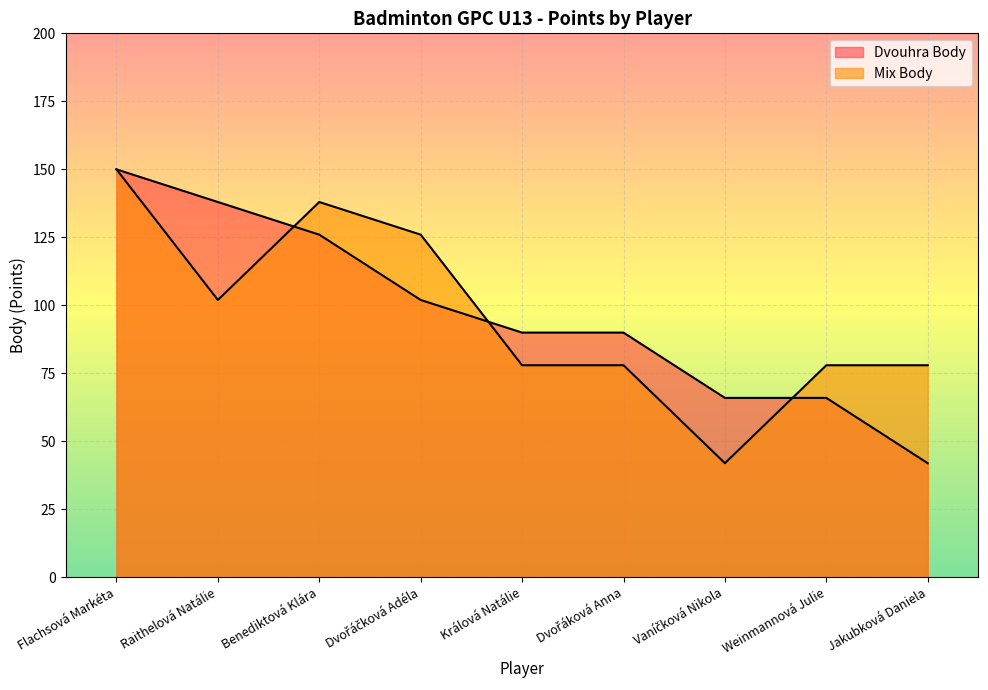

What value does the Mix Body series have at Jakubková Daniela, to the nearest 5?

80